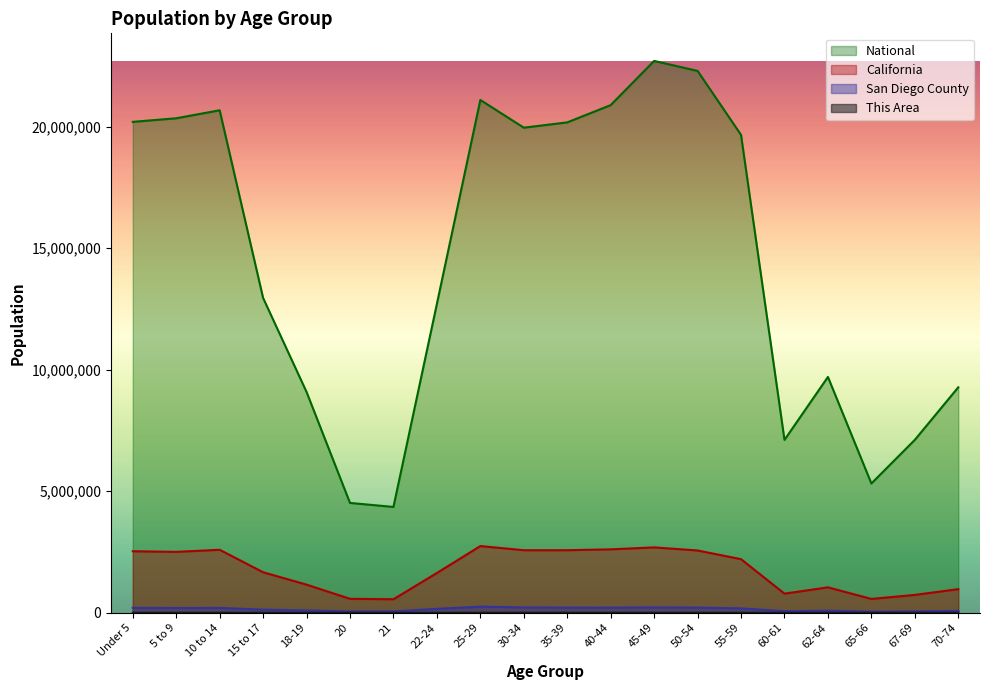

Reading left to right, transcribe all the data shown in this chart.

This Area: Under 5=1593	5 to 9=1496	10 to 14=1245	15 to 17=728	18-19=291	20=108	21=90	22-24=358	25-29=897	30-34=1578	35-39=1684	40-44=1416	45-49=1371	50-54=1151	55-59=830	60-61=320	62-64=377	65-66=181	67-69=206	70-74=248
San Diego County: Under 5=203423	5 to 9=194029	10 to 14=198716	15 to 17=128000	18-19=97095	20=54720	21=55795	22-24=160235	25-29=250737	30-34=220185	35-39=211012	40-44=209551	45-49=219795	50-54=210979	55-59=180305	60-61=64088	62-64=85223	65-66=45122	67-69=58119	70-74=77313
California: Under 5=2531333	5 to 9=2505839	10 to 14=2590930	15 to 17=1666938	18-19=1157002	20=573642	21=555775	22-24=1636532	25-29=2744409	30-34=2573468	35-39=2573579	40-44=2609131	45-49=2689819	50-54=2562552	55-59=2204296	60-61=786276	62-64=1045921	65-66=568817	67-69=734741	70-74=971778
National: Under 5=20201362	5 to 9=20348657	10 to 14=20677194	15 to 17=12954254	18-19=9086089	20=4519129	21=4354294	22-24=12712576	25-29=21101849	30-34=19962099	35-39=20179642	40-44=20890964	45-49=22708591	50-54=22298125	55-59=19664805	60-61=7113727	62-64=9704197	65-66=5319902	67-69=7115361	70-74=9278166